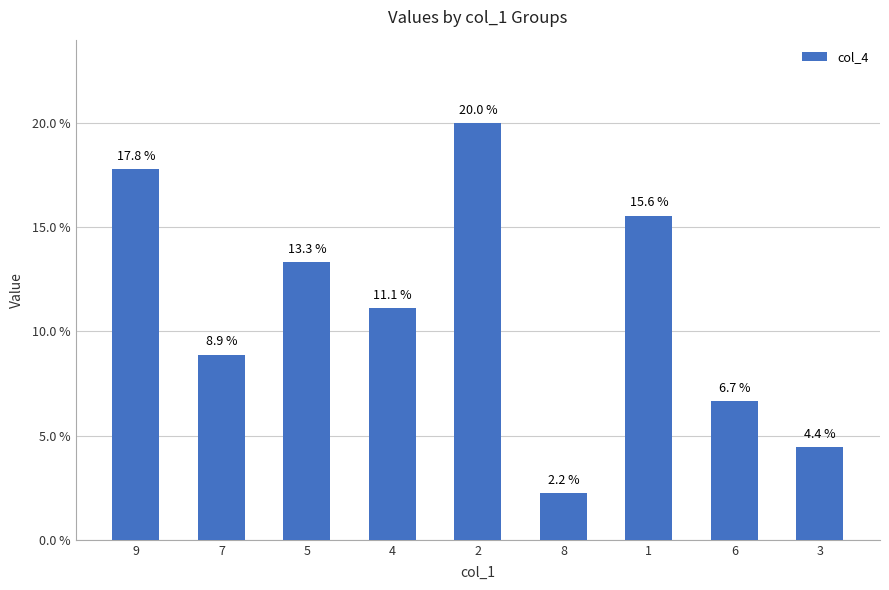

What is the difference between the maximum and minimum values?

17.8